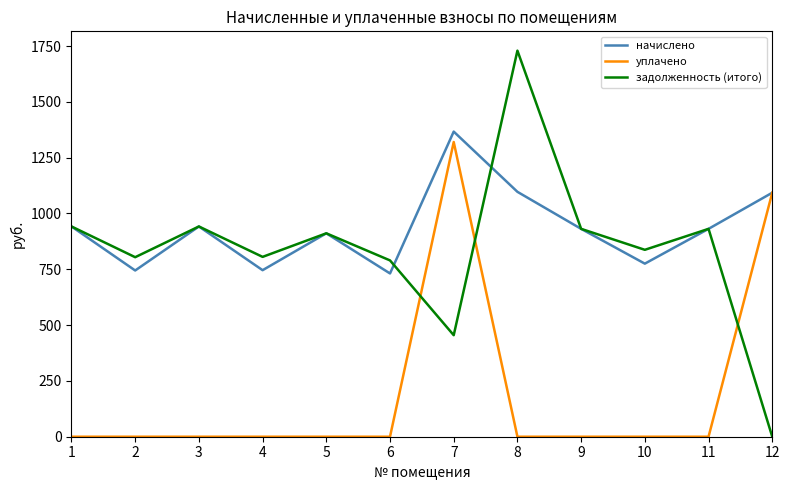

The value of уплачено at 7 is 1320.0. True or false?

True